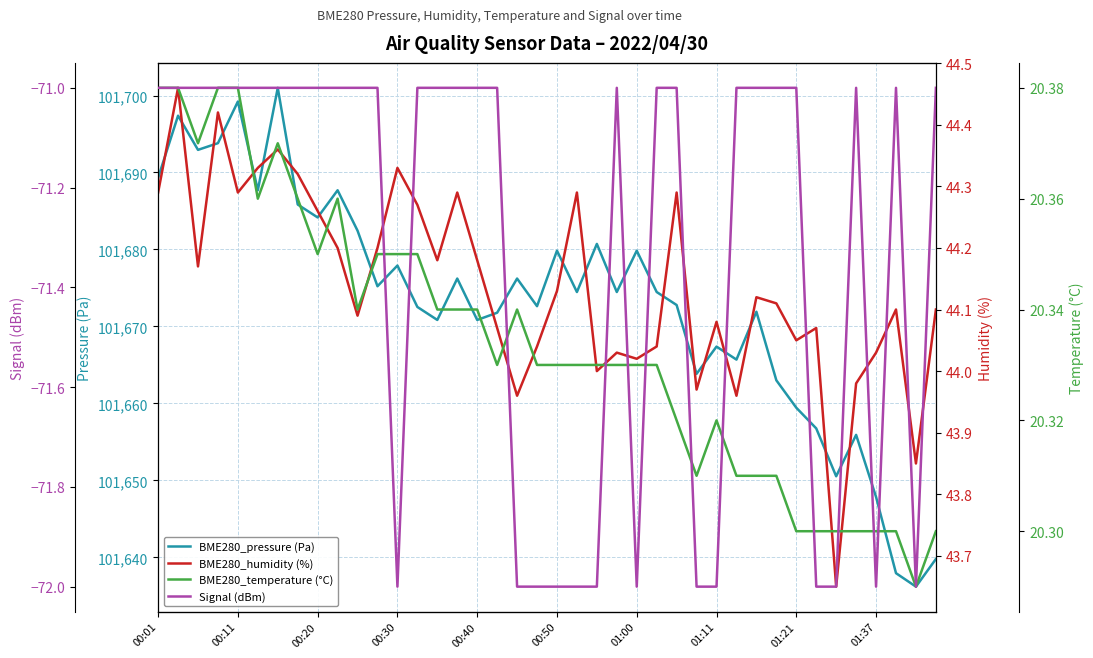

How many interior local peaks does the BME280_humidity (%) series have?

12